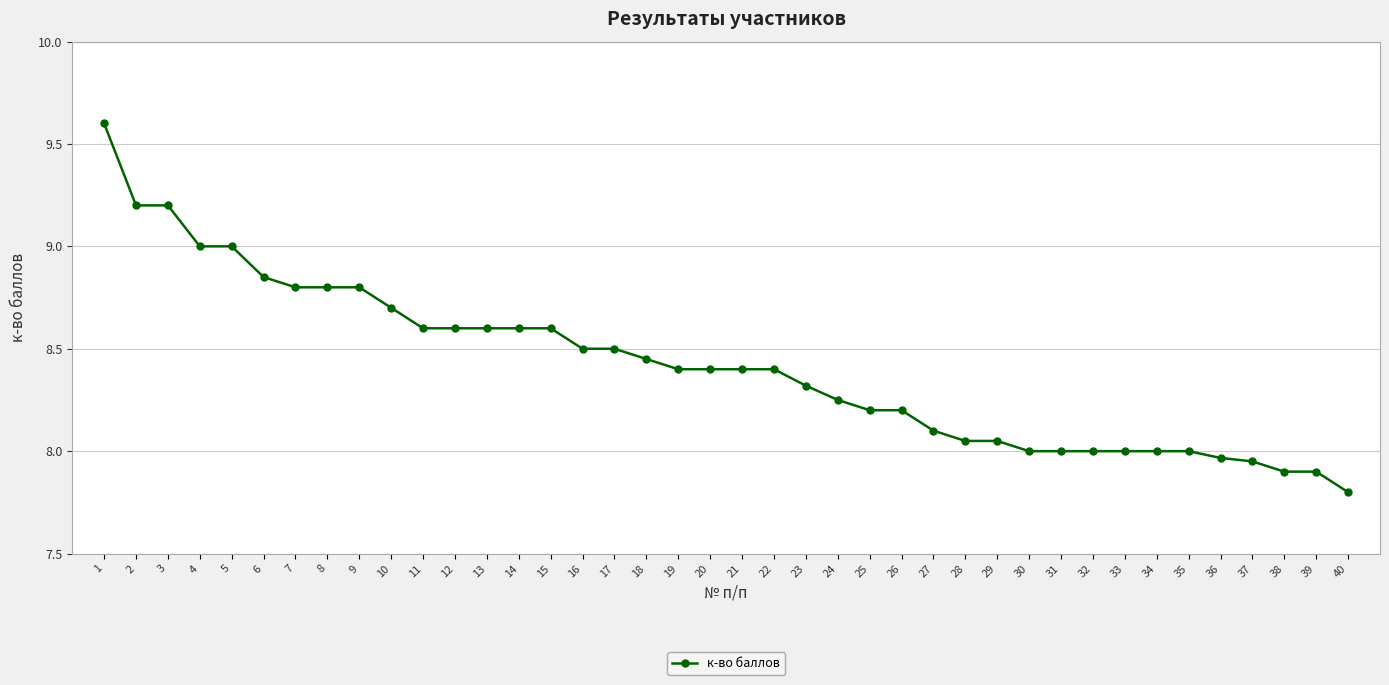

Is it true that the value at 17 is 13.9?

False